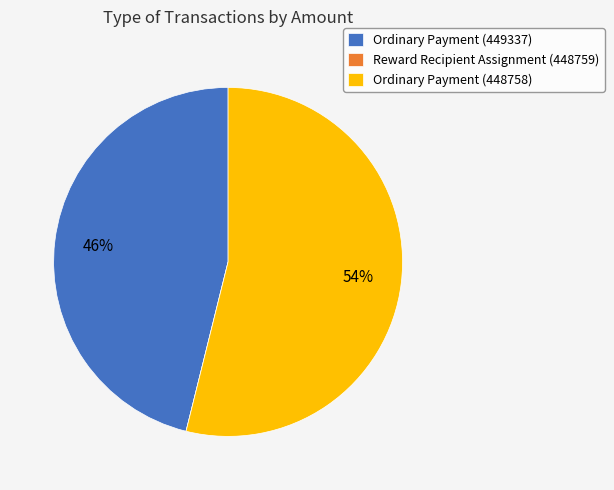

Between Ordinary Payment (449337) and Ordinary Payment (448758), which is larger?

Ordinary Payment (448758)